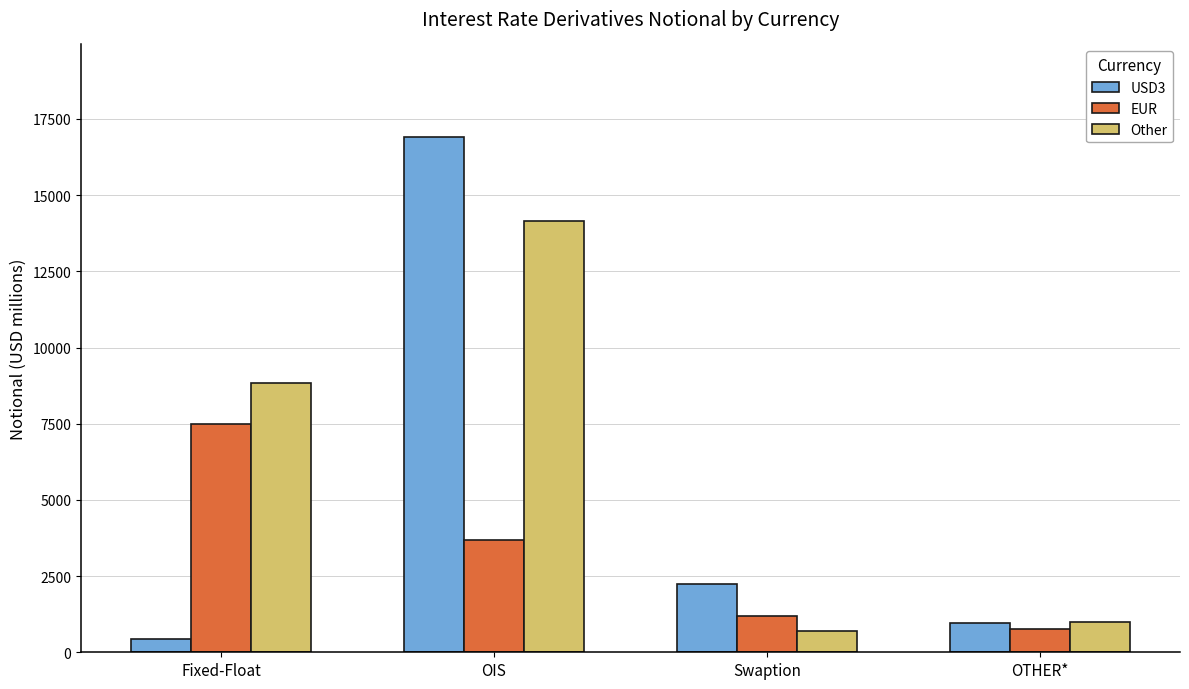

What is the total value across all series at Fixed-Float?

16756